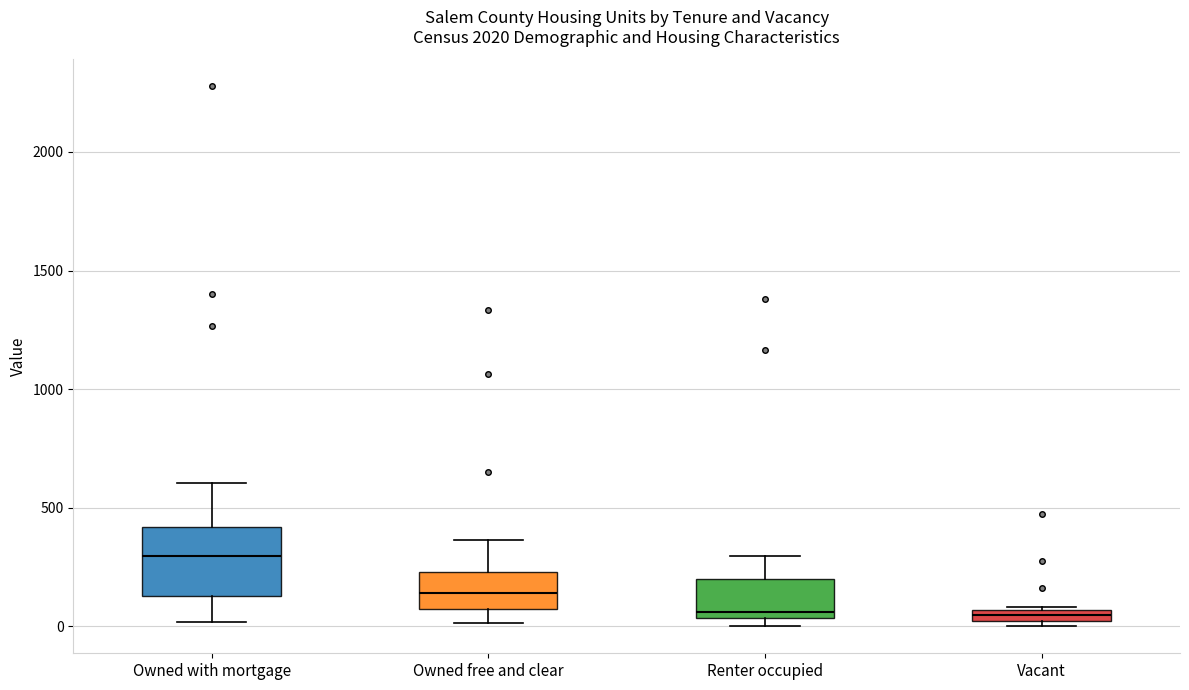

Where is the lower edge of the box for Vacant on the y-axis? The values are not printed on the chart, so give them approximately, as read against the axis.

0